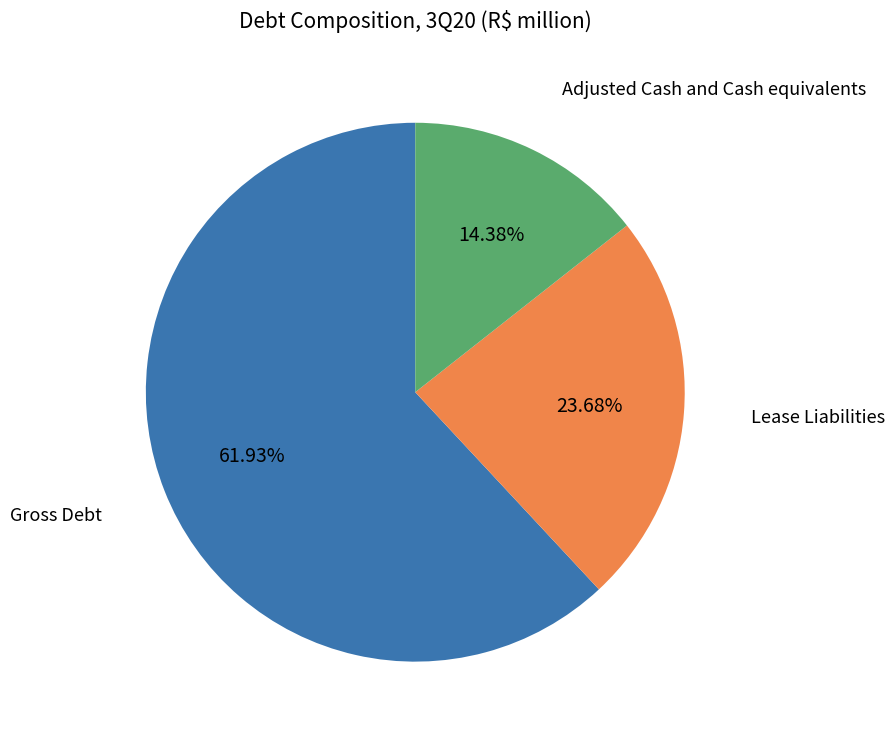

To the nearest percent, what is the average slice percentage?

33%